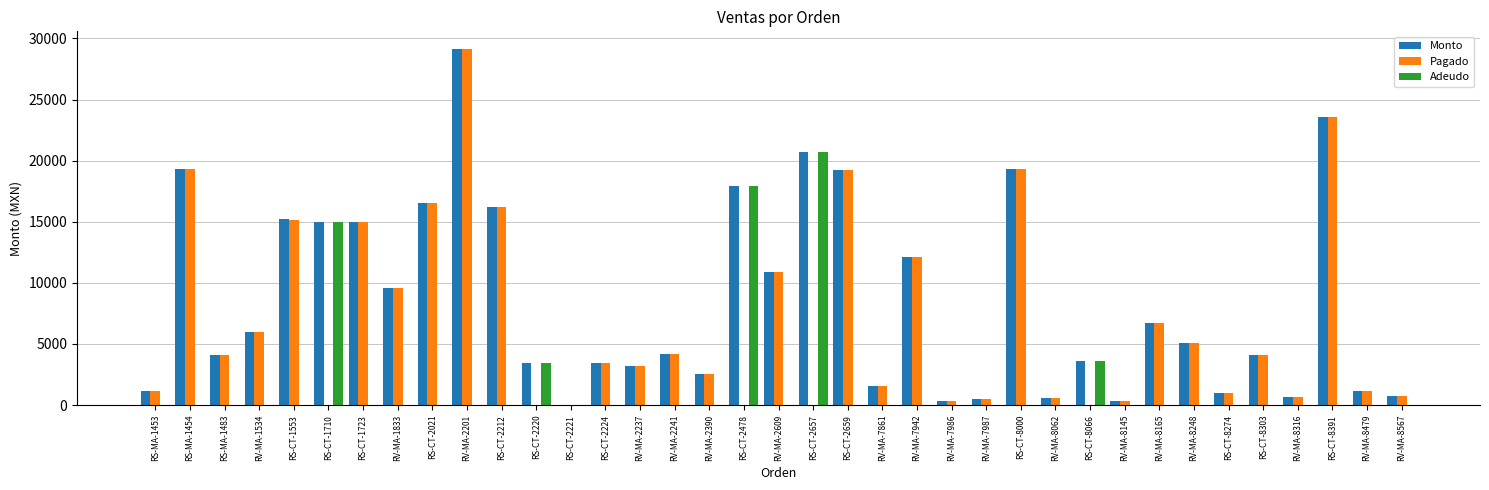

Which category has the highest value across all series?

RV-MA-2201